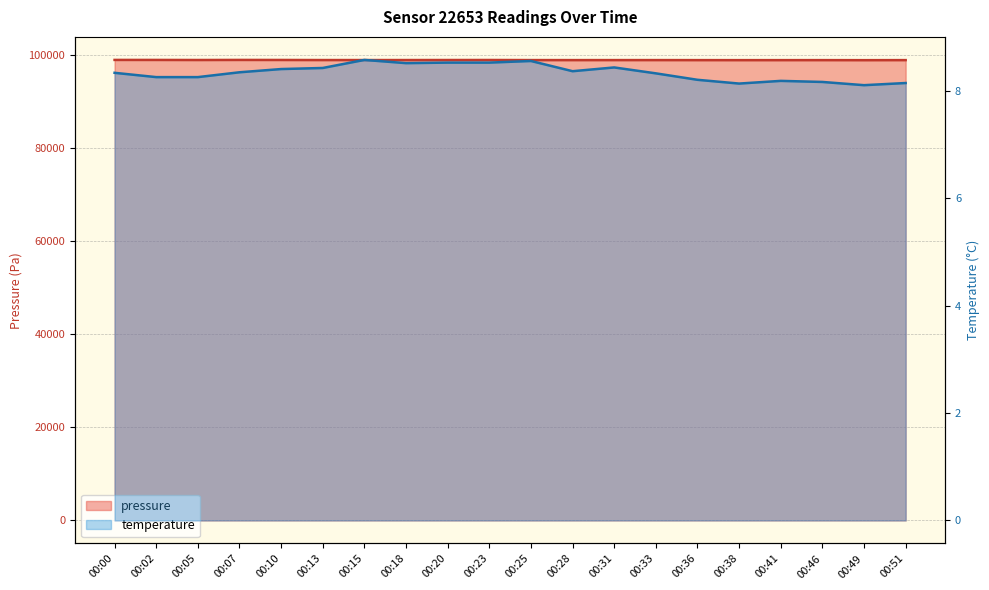

What is the difference between the maximum and minimum values in the temperature series?

0.5